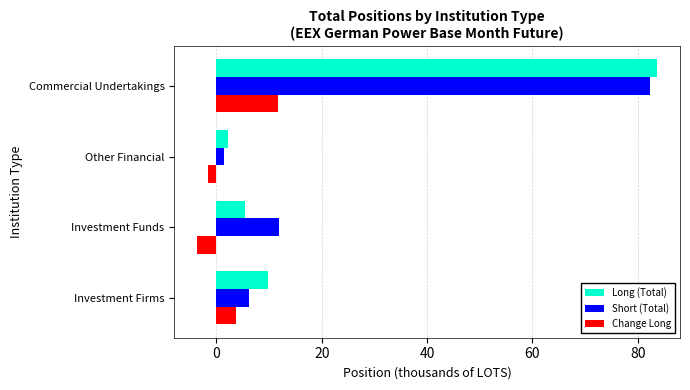

List the series in order of their peak value, lowest first.

Change Long, Short (Total), Long (Total)